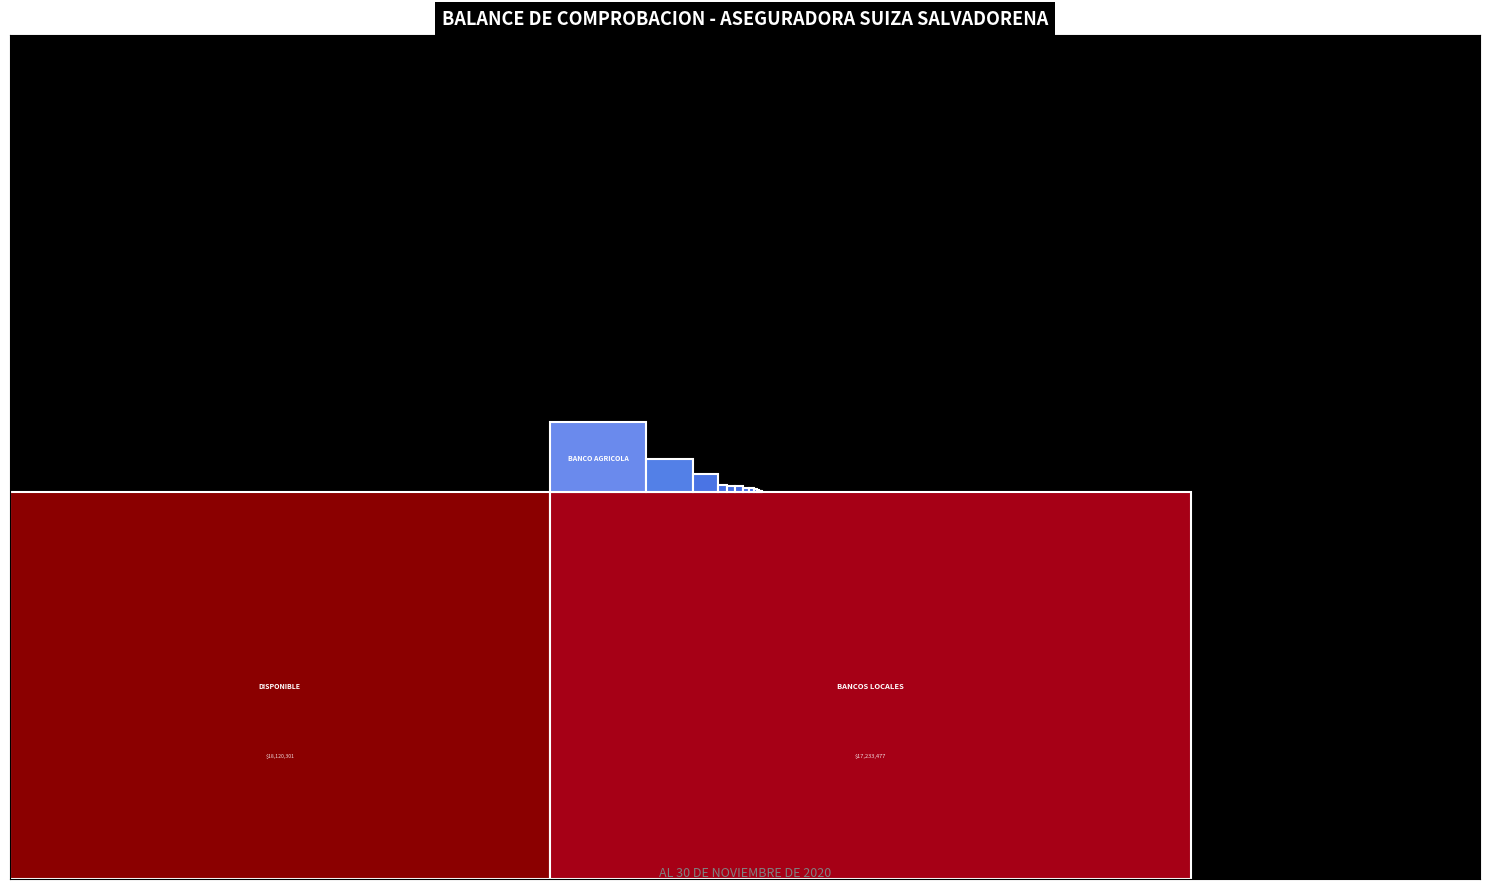

Reading left to right, list all the values displayed in this chart.

DISPONIBLE=18120301.2	CAJA=3125.0	EFECTOS DE COBRO INMEDIATO=883699.5	BANCOS LOCALES=17233476.7	COBROS PRIMAS POS=11959.4	COBROS PRIMAS CALL CENTER=451996.5	COBRO PRIMAS PAY WAY=144740.6	COBRO PRIMAS APP MOVIL=78770.0	COBRO PRIMAS PAGO EN LINEA=133447.5	PRODUCTOS DAÑOS BANCASEGUROS=38757.6	COBRO PRIMAS ASISTENTE=24027.9	BANCO AGRICOLA=2059930.5	SCOTIABANK=53806.6	BANCO HIPOTECARIO=156621.2	BANCO CUSCATLAN=99387.1